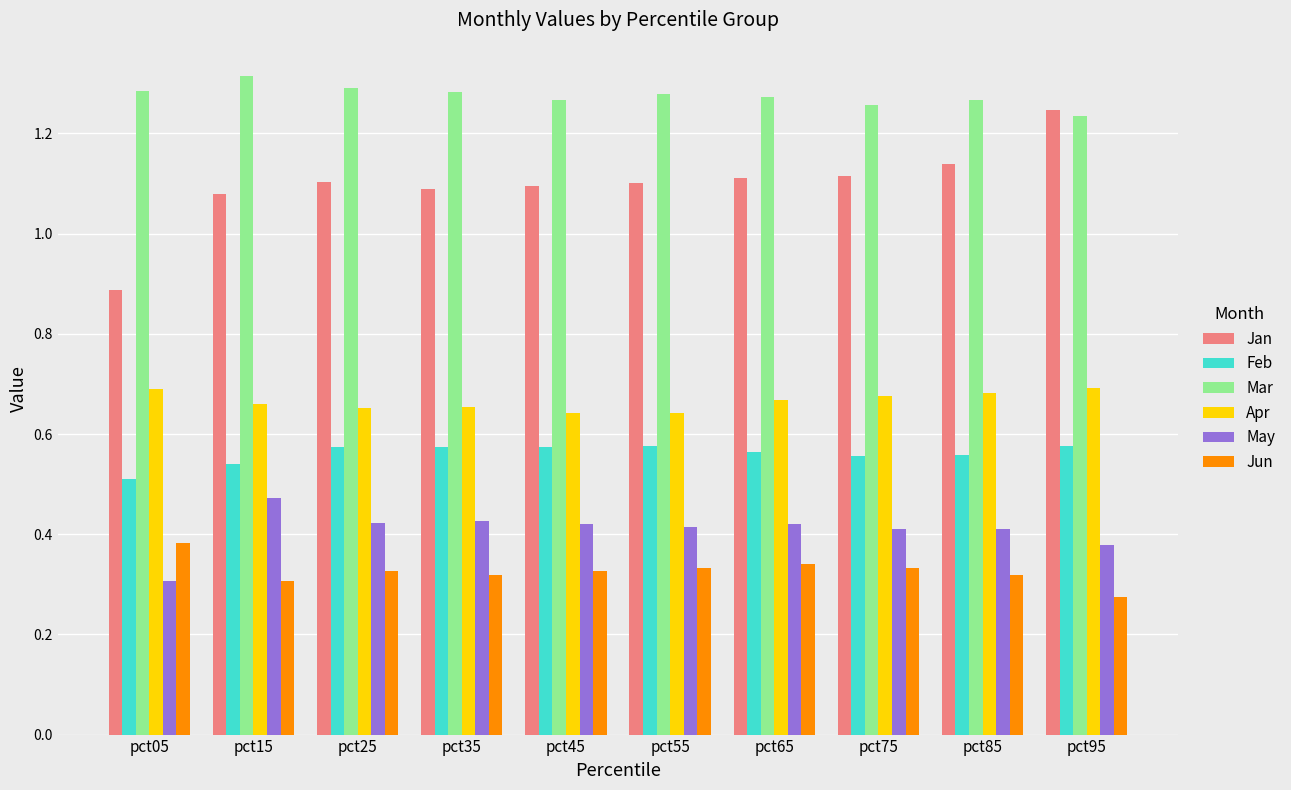

What is the difference between the maximum and minimum values in the May series?

0.2